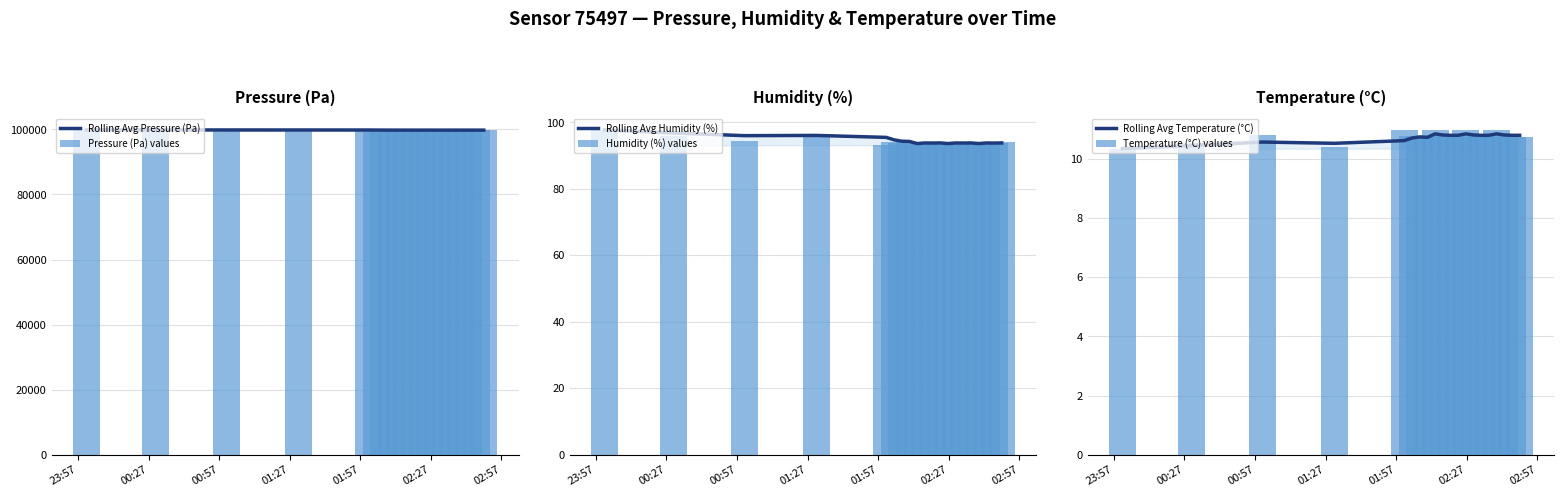

How many values in the Rolling Avg Pressure (Pa) series exceed 99781?

11